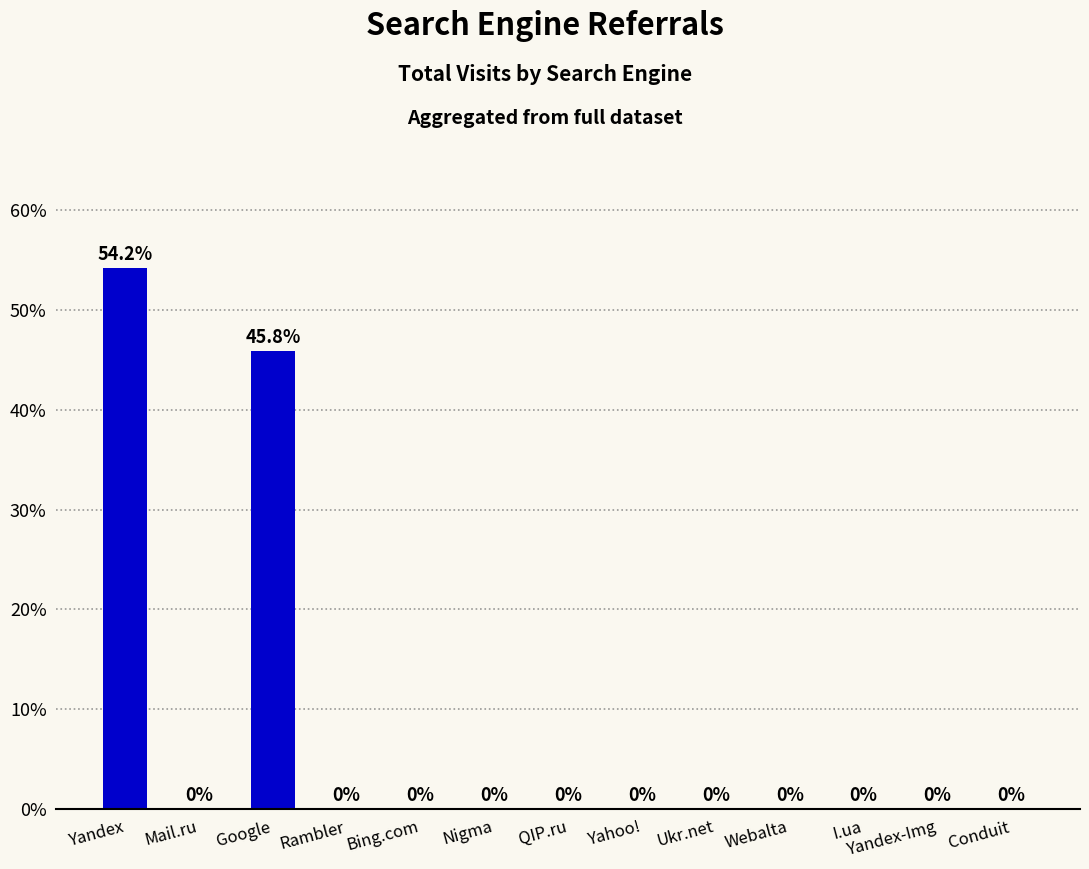

Count the number of data series in this chart.

1